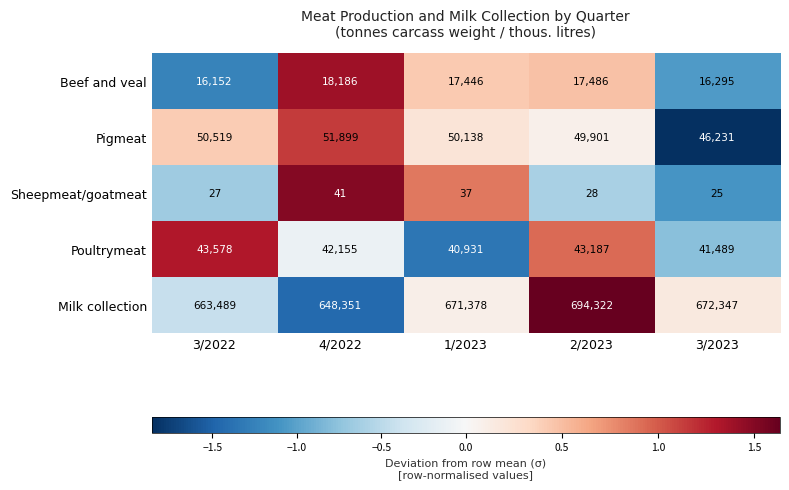

Rank the series by their maximum value, from lowest to highest.

Sheepmeat/goatmeat, Beef and veal, Poultrymeat, Pigmeat, Milk collection